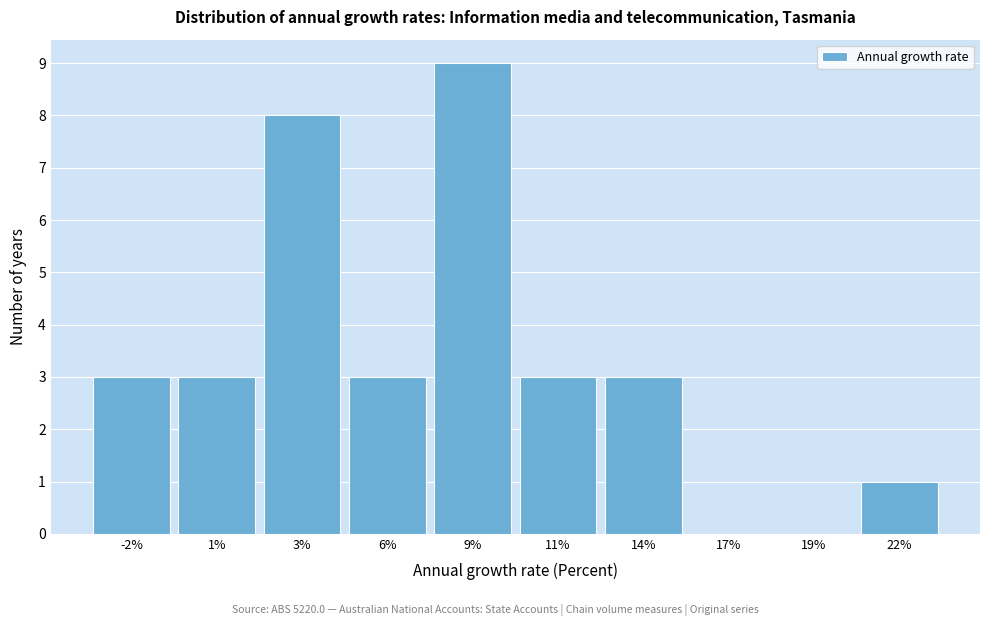

Reading right to left, transcribe all the data shown in this chart.

22%=1	19%=0	17%=0	14%=3	11%=3	9%=9	6%=3	3%=8	1%=3	-2%=3